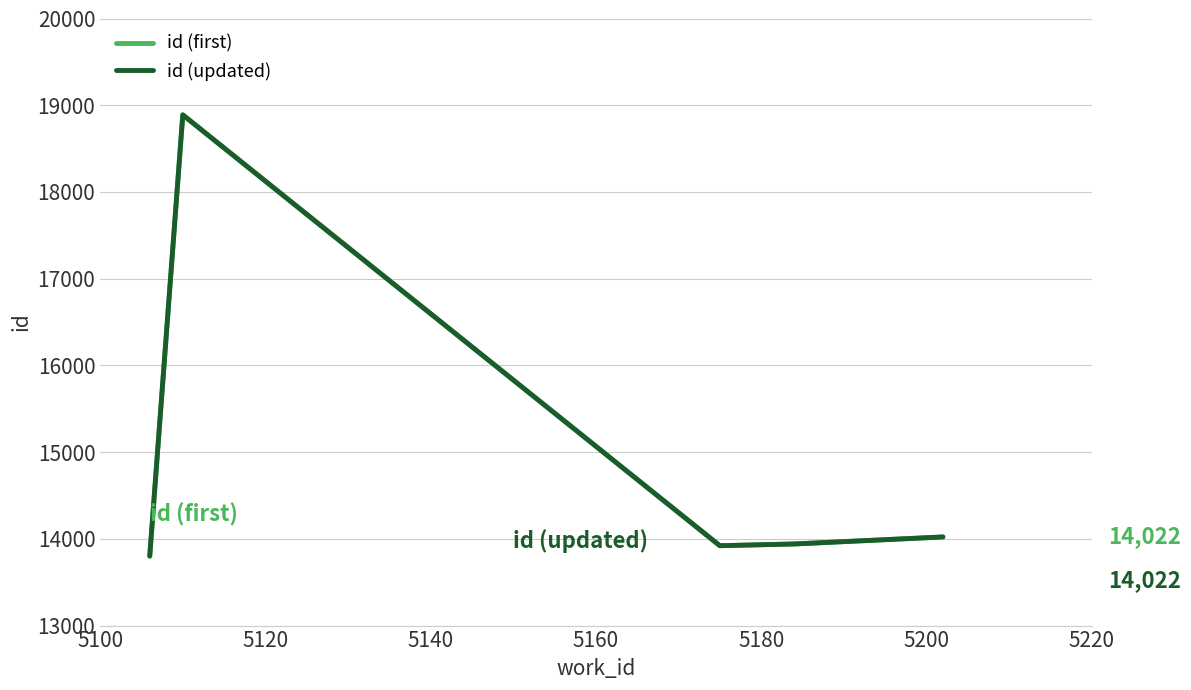

What is the minimum value shown in the chart?

13797